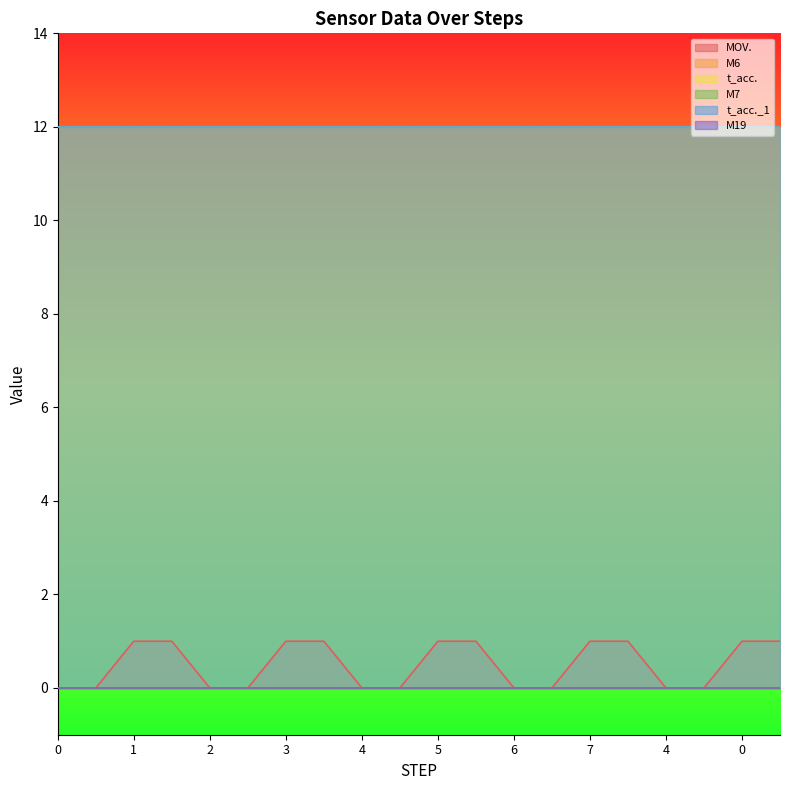

Reading left to right, extract all data points from this chart.

MOV.: 0	0	1	1	0	0	1	1	0	0	1	1	0	0	1	1	0	0	1	1
M6: 0	0	0	0	0	0	0	0	0	0	0	0	0	0	0	0	0	0	0	0
t_acc.: 12	12	12	12	12	12	12	12	12	12	12	12	12	12	12	12	12	12	12	12
M7: 0	0	0	0	0	0	0	0	0	0	0	0	0	0	0	0	0	0	0	0
t_acc._1: 12	12	12	12	12	12	12	12	12	12	12	12	12	12	12	12	12	12	12	12
M19: 0	0	0	0	0	0	0	0	0	0	0	0	0	0	0	0	0	0	0	0